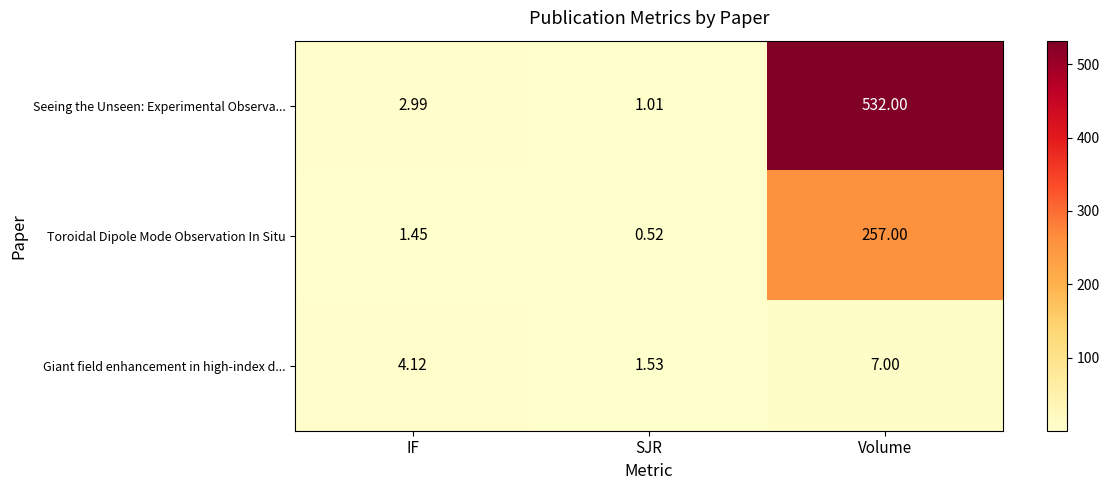

At how many categories does at least one series exceed 42?

1